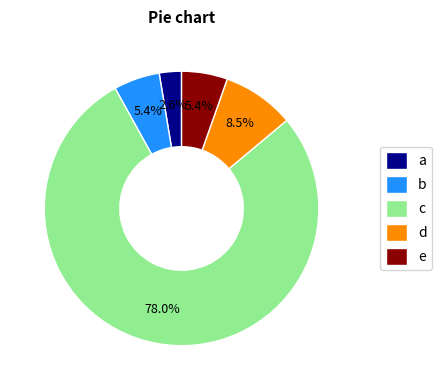

Does e represent more than half of the total?

No